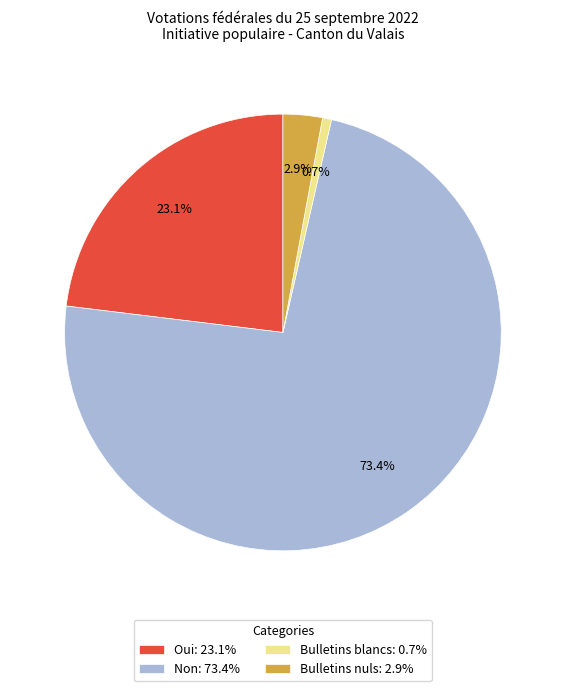

What percentage is NOT represented by Bulletins nuls?

97.1%